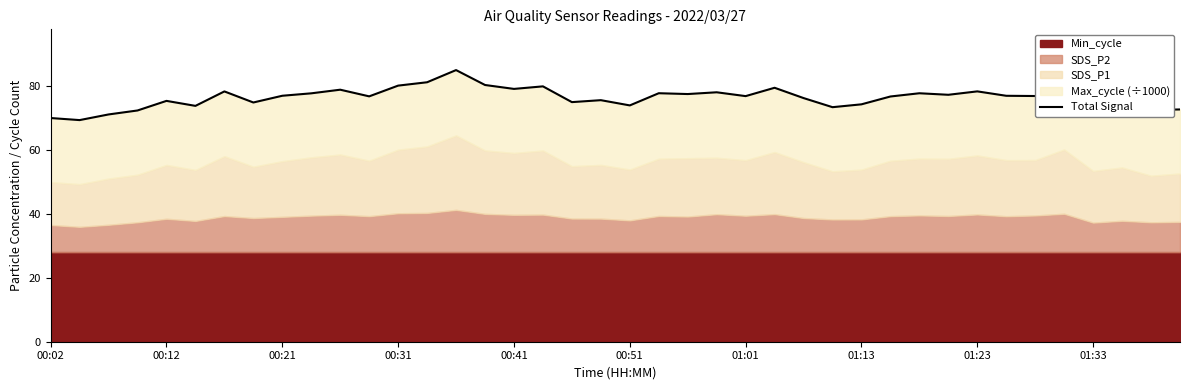

What is the value of the 38th point from the left?

74.6